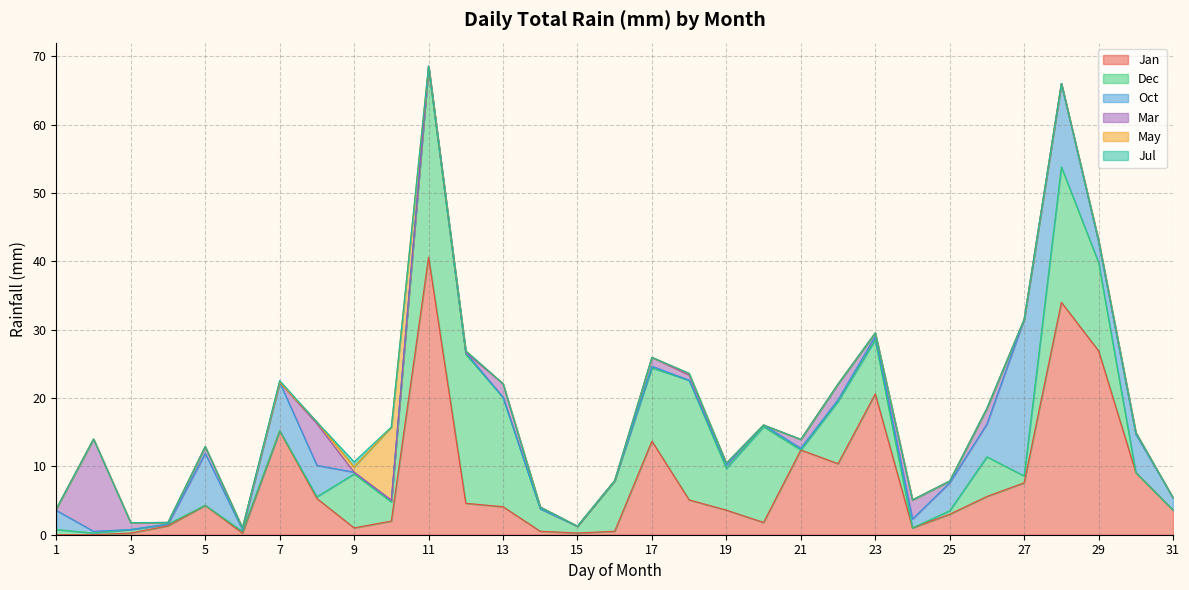

The value of Mar at 16 is -6.2. True or false?

False